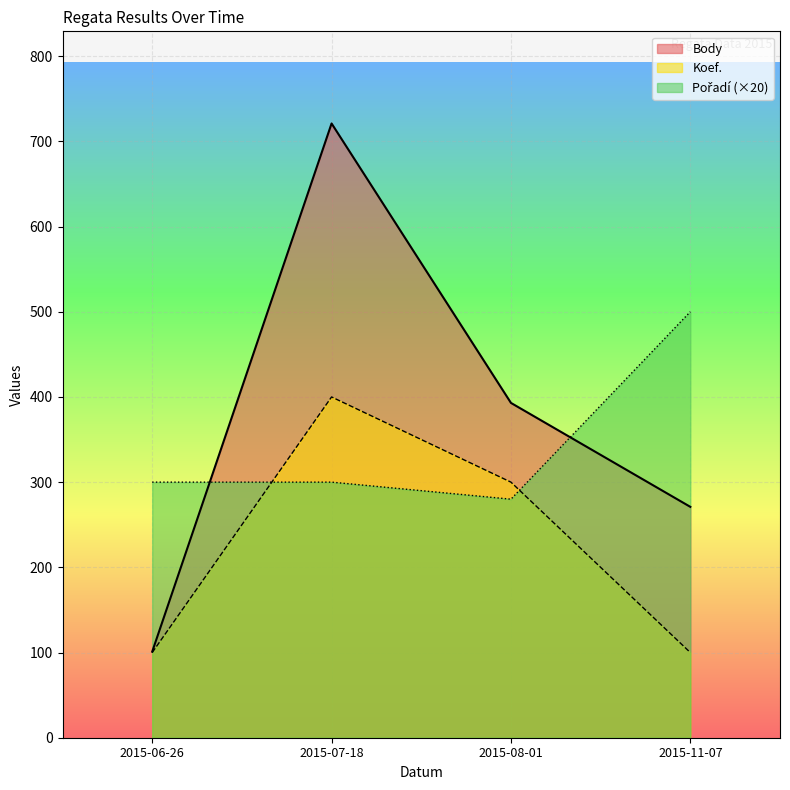

True or false: Body has more than 2 points higher than both neighbors.

False